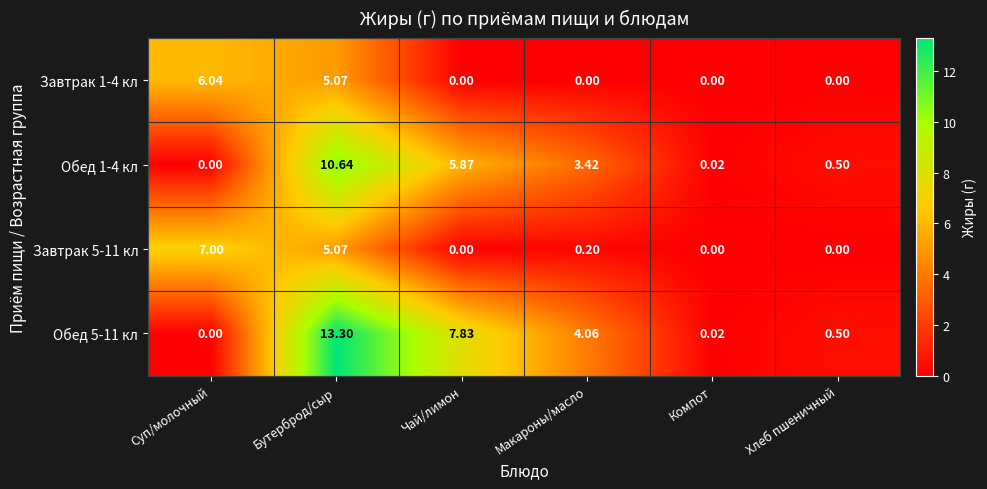

What is the spread (max minus min) of values at Бутерброд/сыр?

8.2